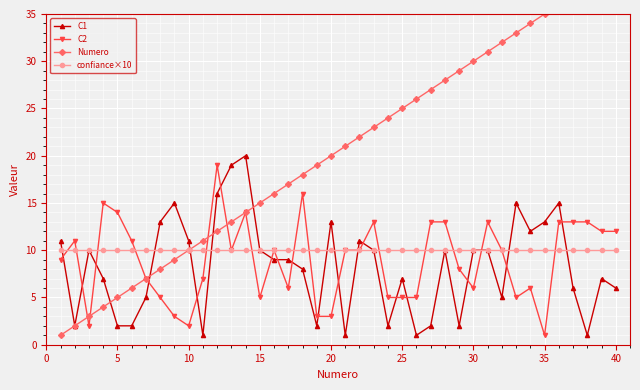

What is the value of the Numero point at the 20th from the left?

20